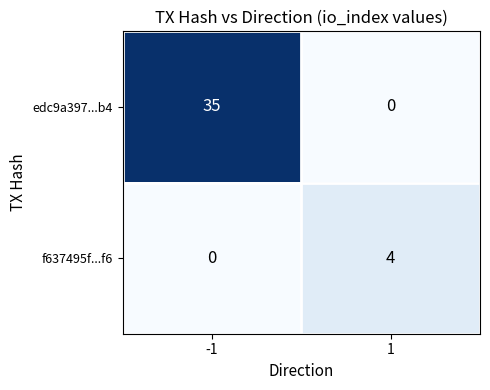

What is the total value across all series at -1?

35